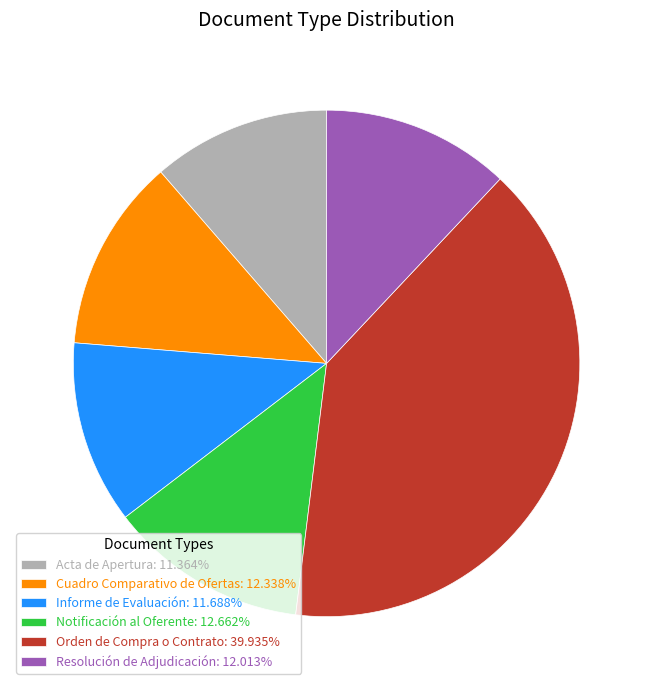

Approximately how many times larger is the value at Cuadro Comparativo de Ofertas: 12.338% compared to Orden de Compra o Contrato: 39.935%?

0.3